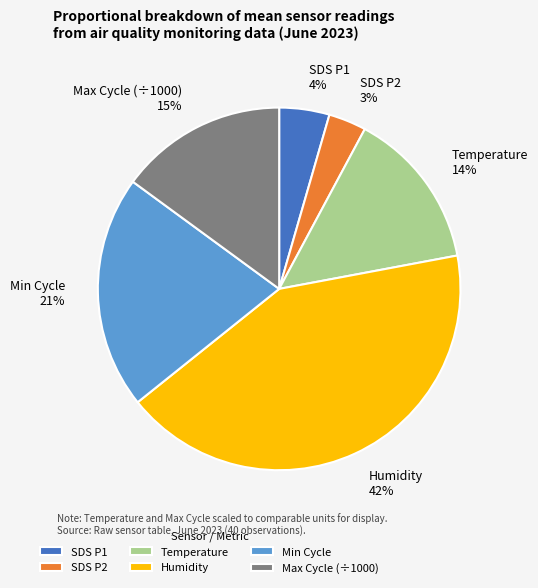

To the nearest percent, what is the difference between the largest and smallest slice percentages?

39%